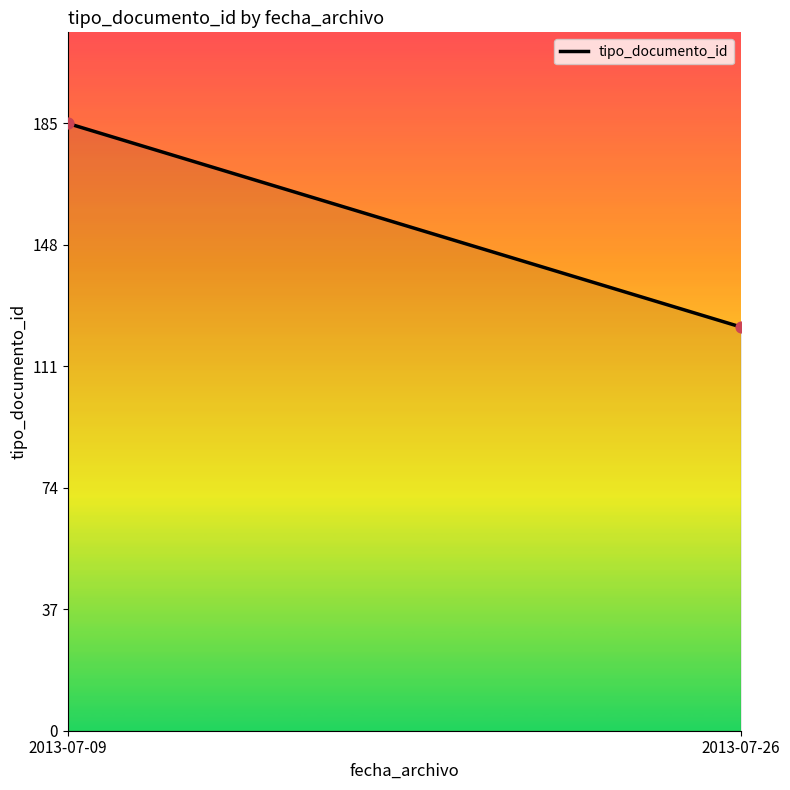

What is the range of Y values (max minus min)?

62